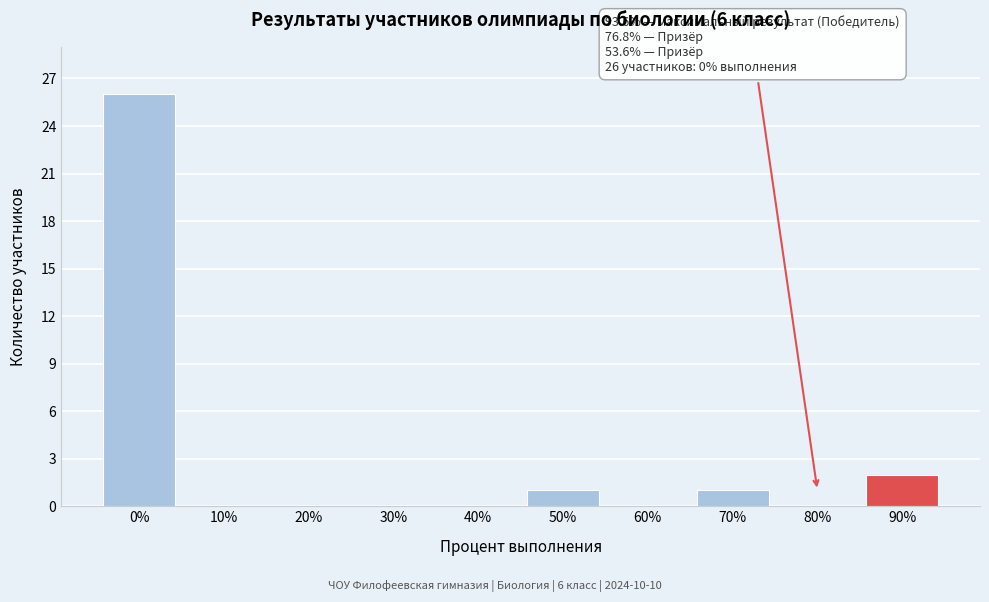

Reading right to left, transcribe all the data shown in this chart.

90%=2	80%=0	70%=1	60%=0	50%=1	40%=0	30%=0	20%=0	10%=0	0%=26